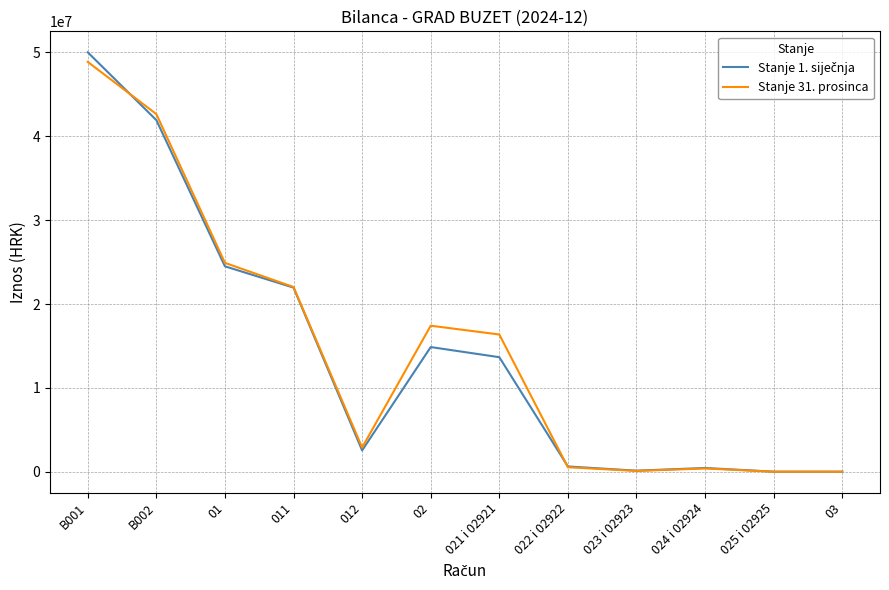

What is the total value across all series at 011?

43981691.2